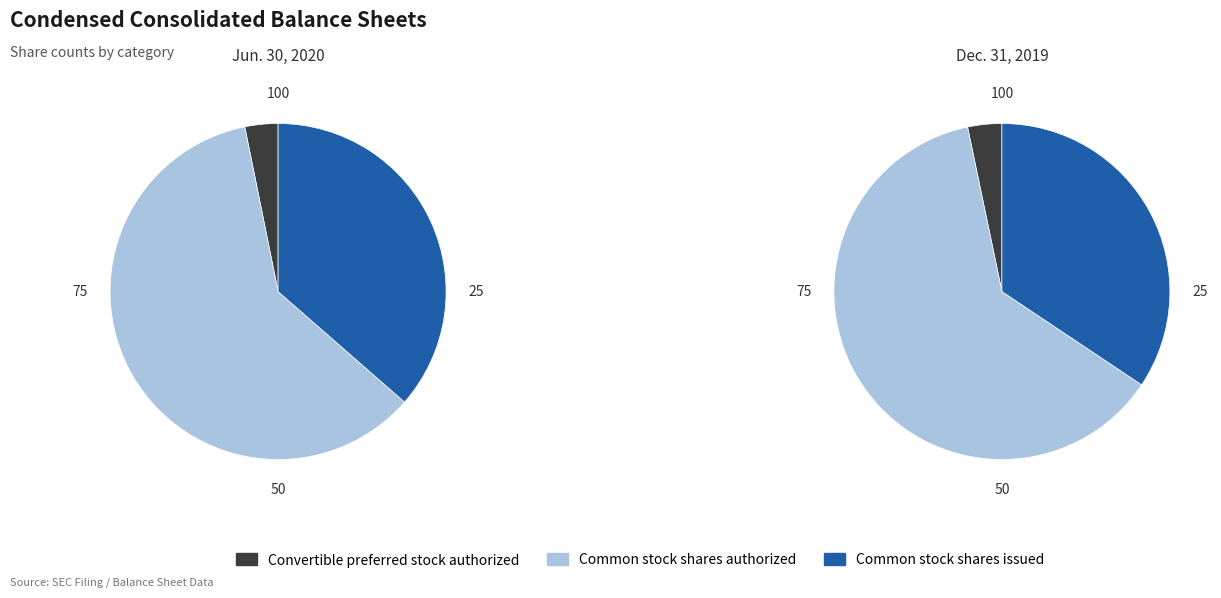

Does Convertible preferred stock authorized represent more than half of the total?

No